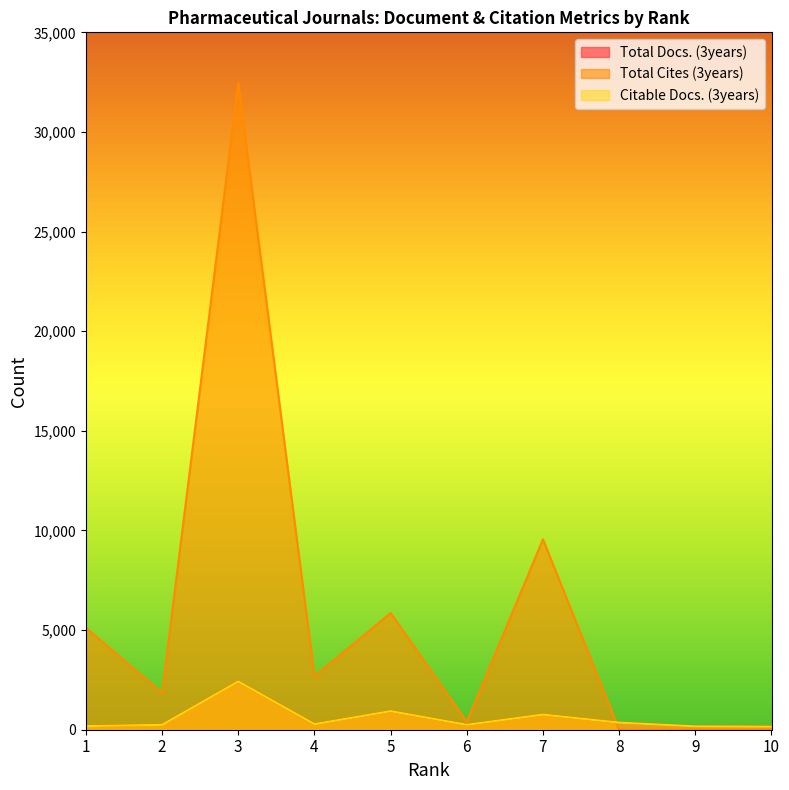

What are all the series names shown in the legend?

Total Docs. (3years), Total Cites (3years), Citable Docs. (3years)